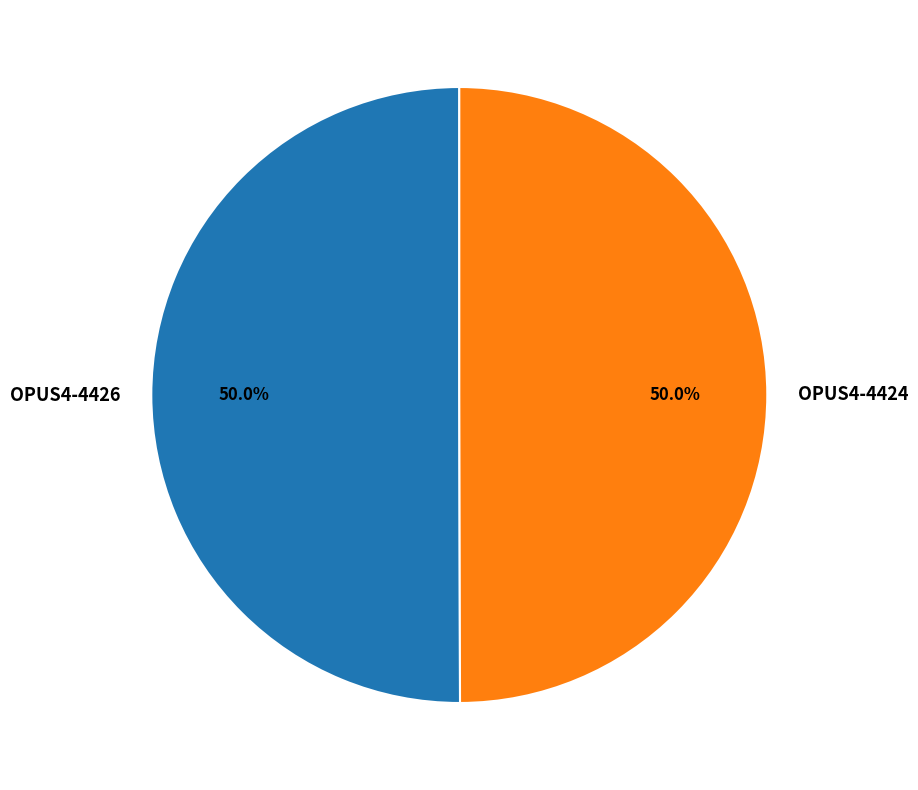

Is it true that OPUS4-4424 is 41% of the pie?

False